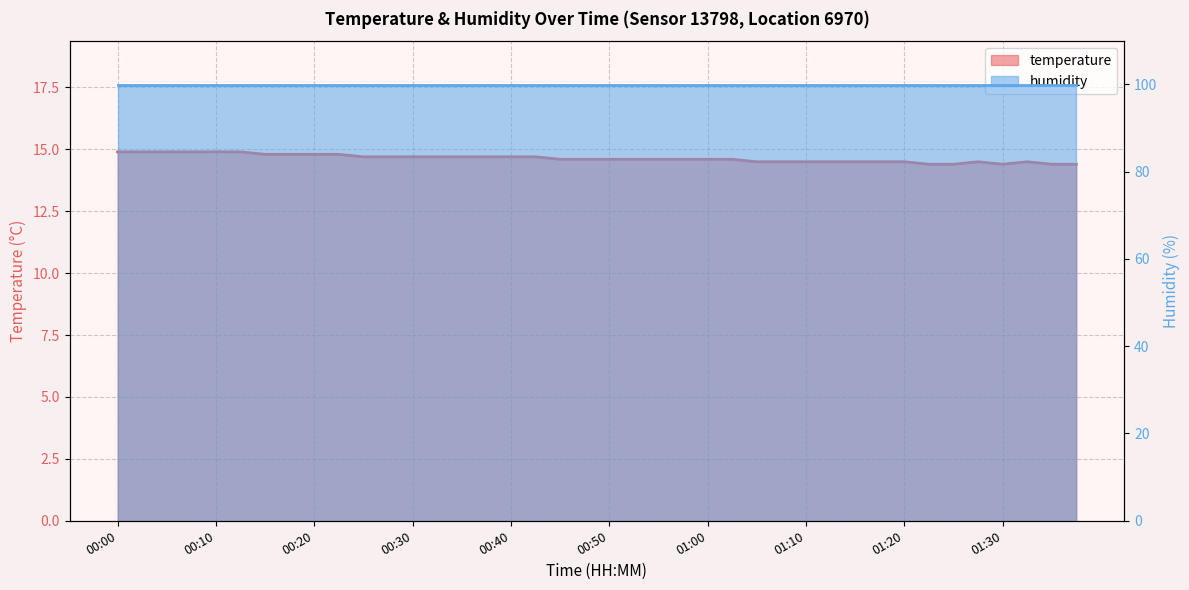

How many values are between 14 and 15?

40